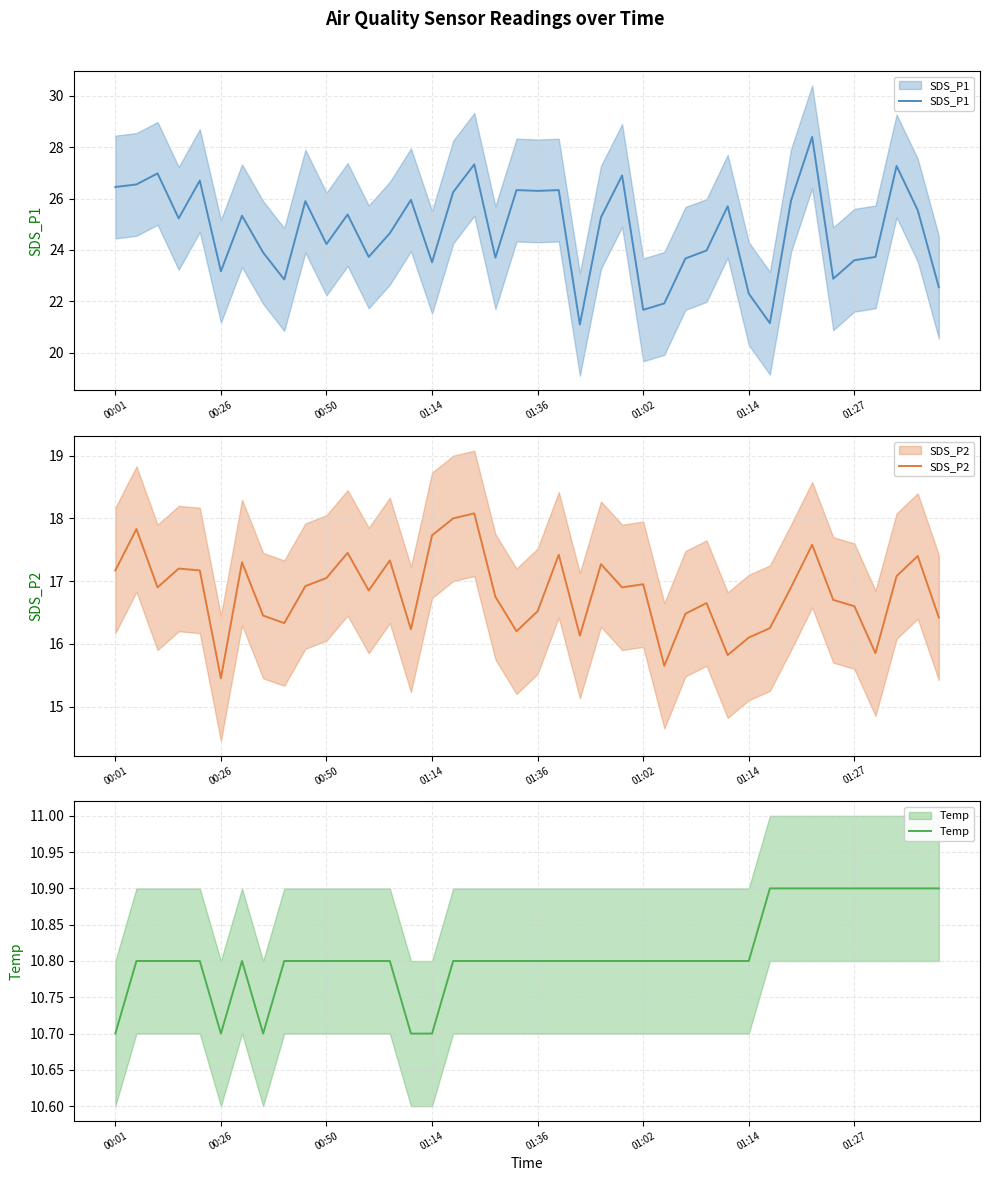

At which category is the sum across all series the highest?

33